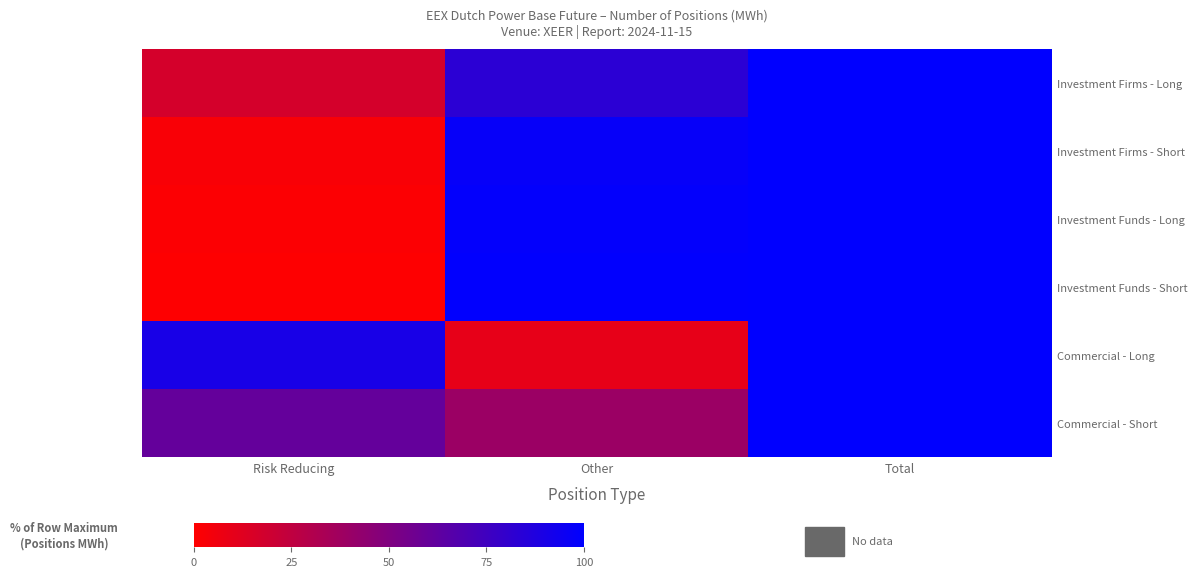

At which category is the sum across all series the highest?

Total